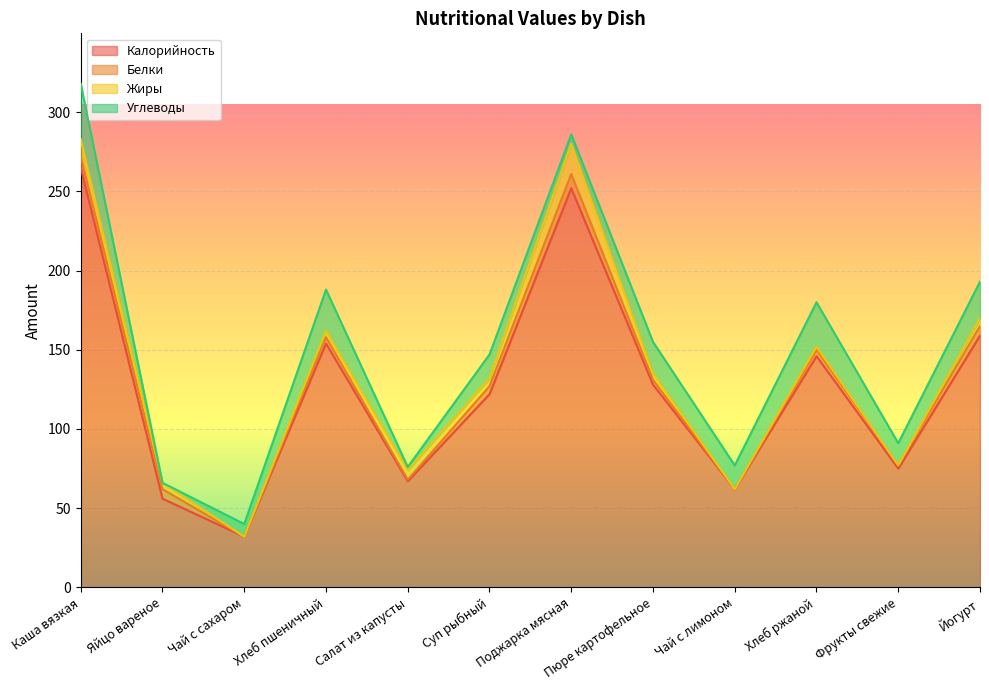

Where does the Жиры series first go above 4?

Каша вязкая